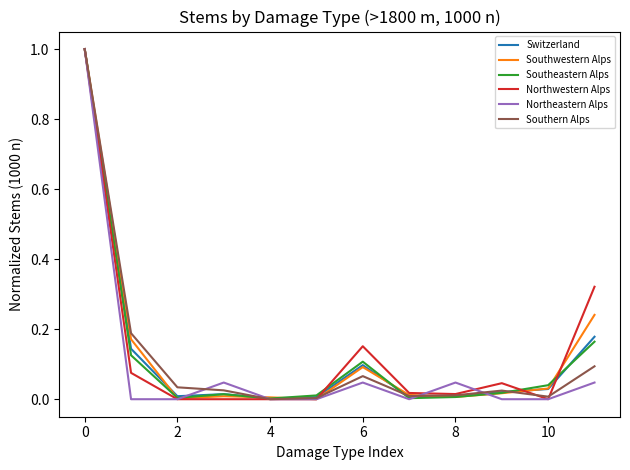

What is the highest value of the Southern Alps series?

1.0